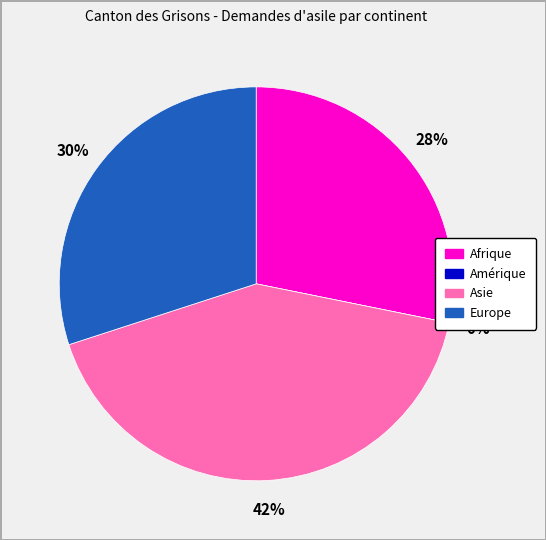

Does Europe account for over 50% of the chart?

No